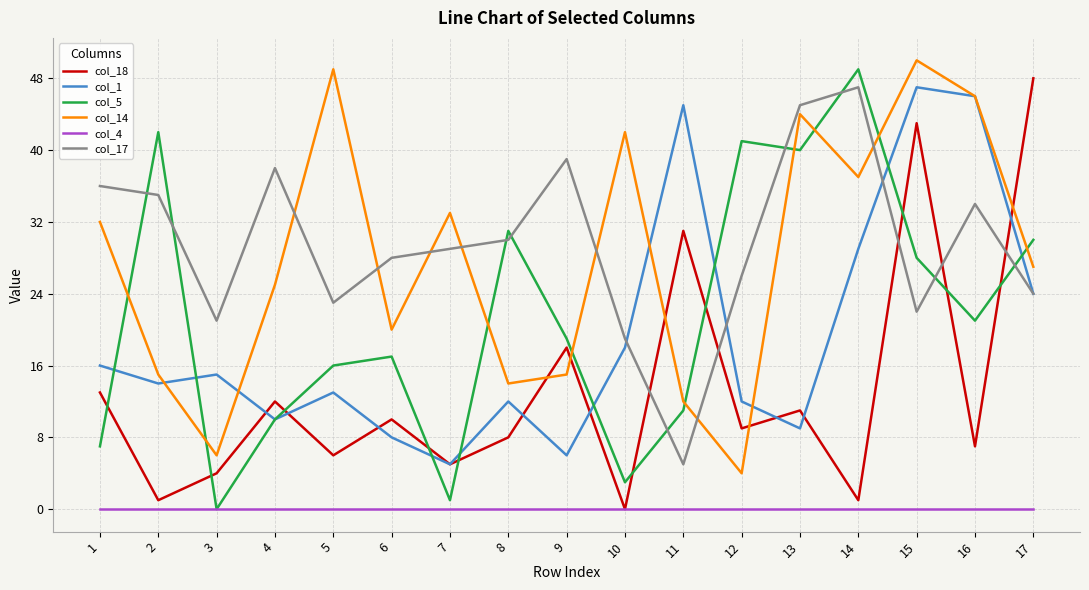

How many intersections are there between col_17 and col_14?

7